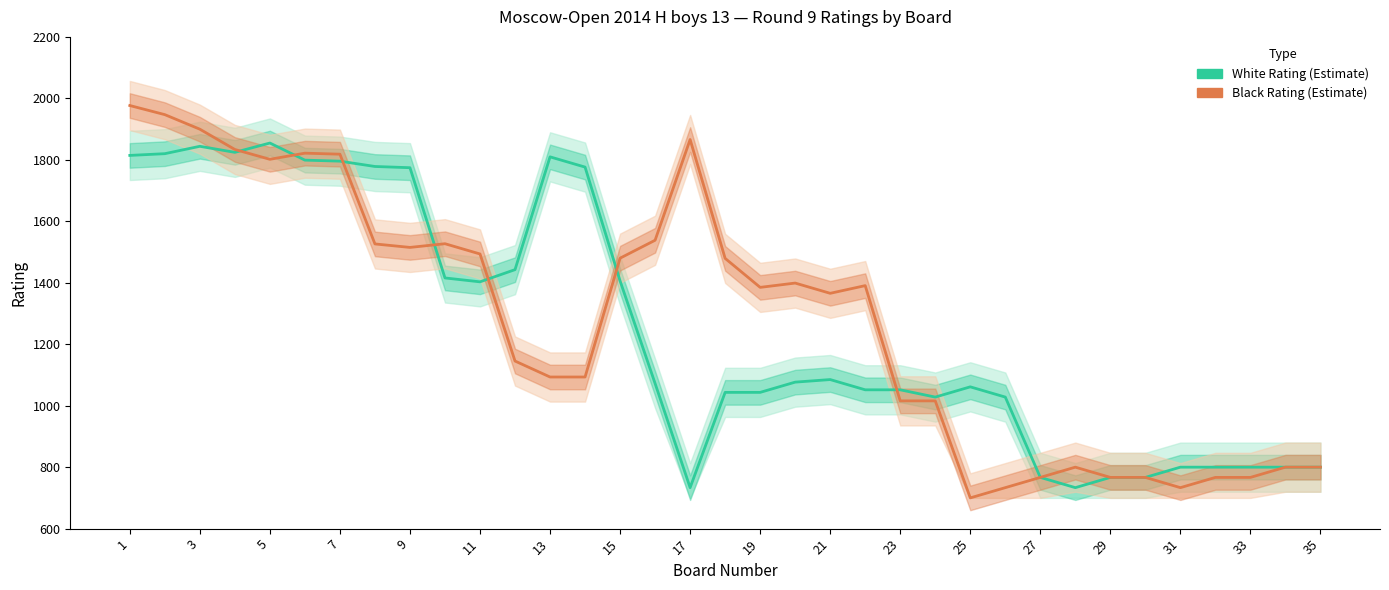

Reading left to right, extract all data points from this chart.

White Rating: 1814.3	1820.0	1844.0	1824.3	1854.7	1799.0	1795.7	1778.3	1774.3	1415.7	1403.0	1442.7	1809.7	1776.3	1406.0	1072.3	733.3	1043.3	1043.3	1076.7	1085.0	1051.7	1051.7	1028.0	1061.3	1028.0	766.7	733.3	766.7	766.7	800.0	800.0	800.0	800.0	800.0
Black Rating: 1976.7	1947.0	1899.7	1833.7	1801.7	1821.7	1818.3	1526.3	1515.0	1527.0	1493.7	1145.3	1093.3	1093.3	1480.0	1538.3	1866.0	1479.3	1385.0	1399.0	1365.7	1390.7	1015.7	1015.7	700.0	733.3	766.7	800.0	766.7	766.7	733.3	766.7	766.7	800.0	800.0